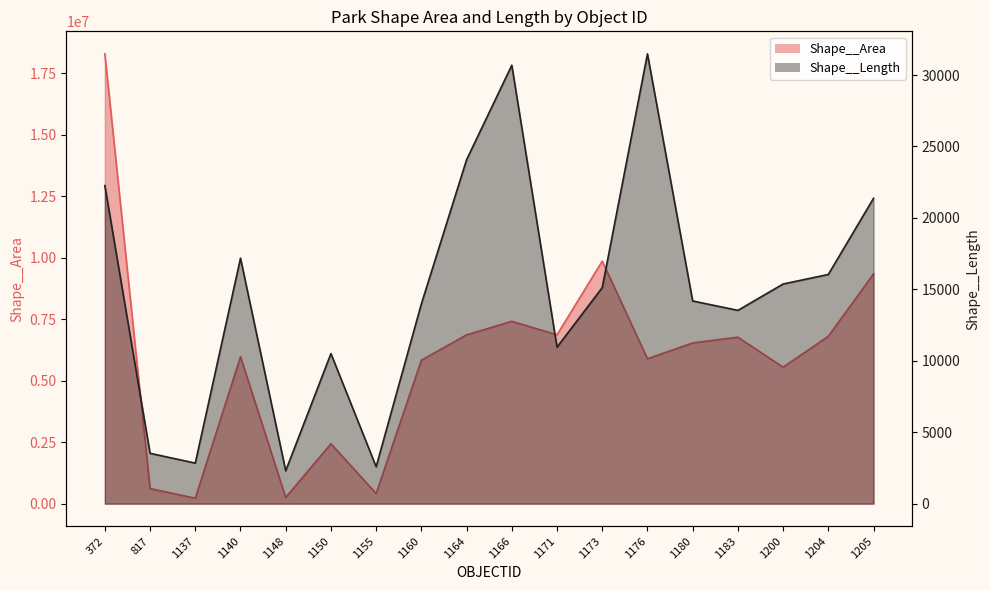

What is the value of the Shape__Length point at the 12th from the left?

15118.2